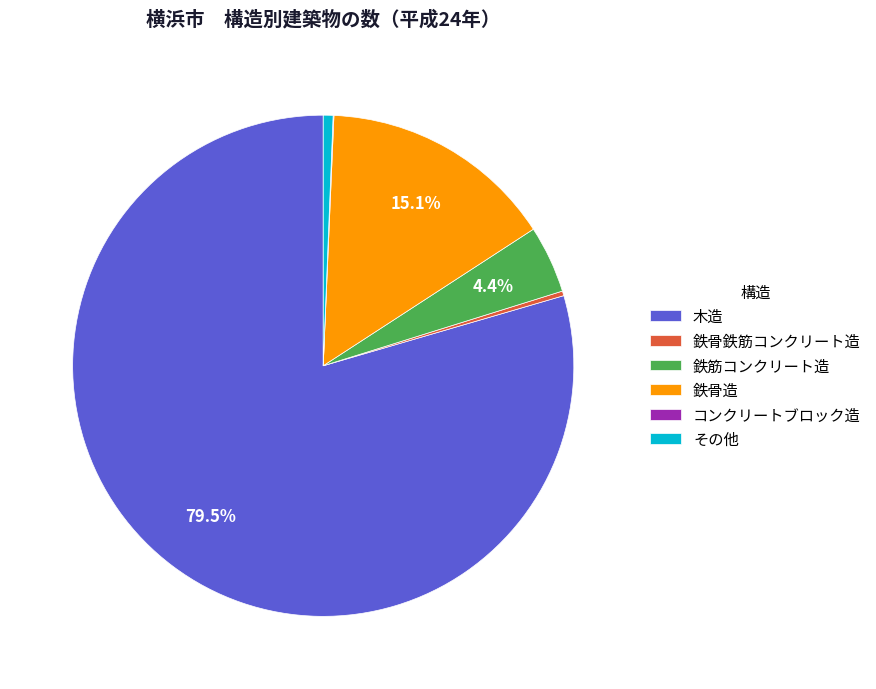

To the nearest percent, what percentage of the pie is 鉄筋コンクリート造?

4%